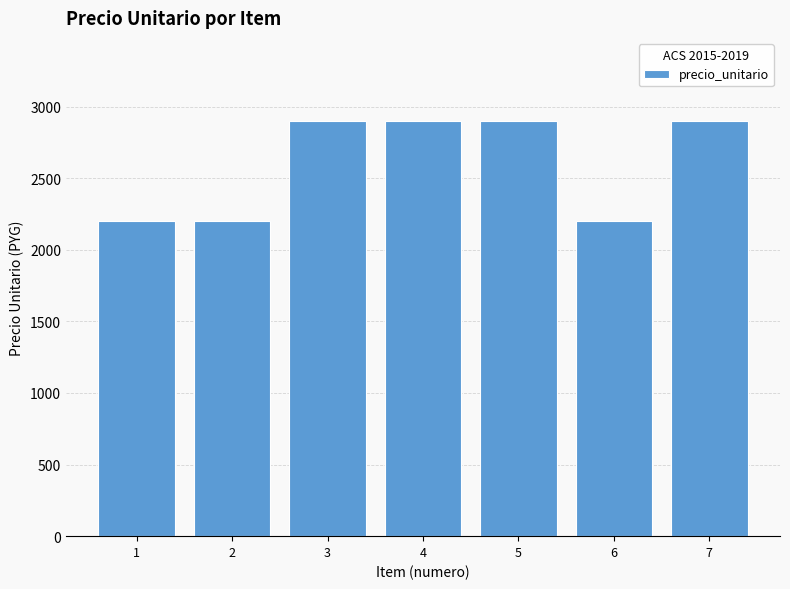

Reading left to right, list all the values displayed in this chart.

1=2200	2=2200	3=2900	4=2900	5=2900	6=2200	7=2900